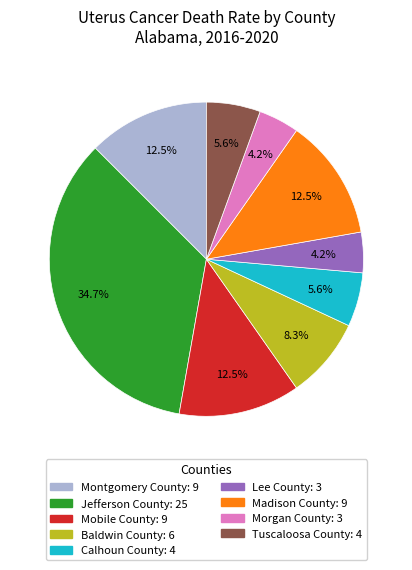

Is there a majority slice in this chart?

No